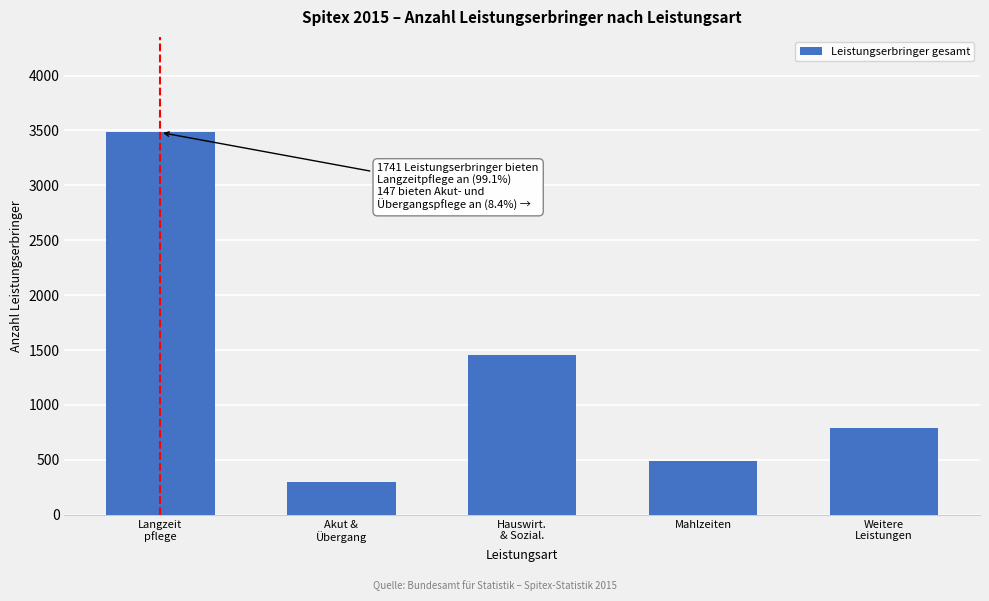

Reading right to left, what are all the values shown in this chart?

786	490	1458	294	3482